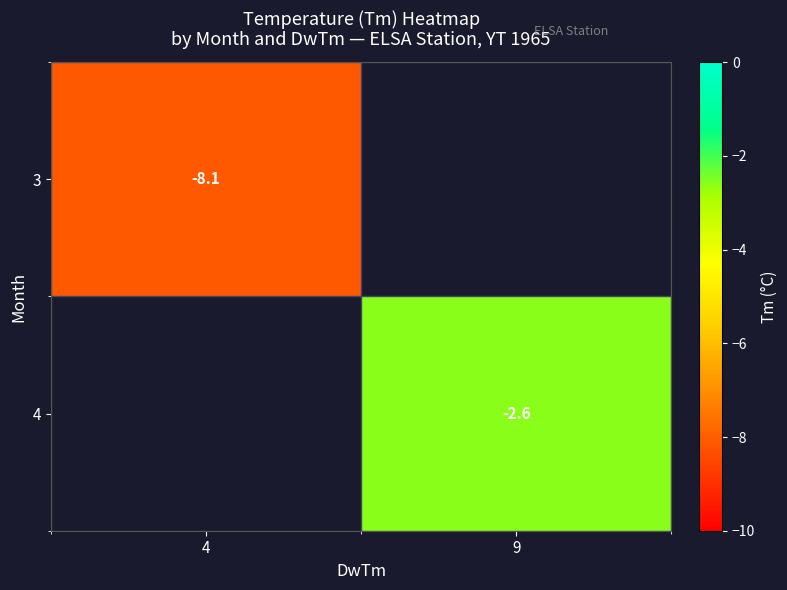

How many series are shown in this chart?

2